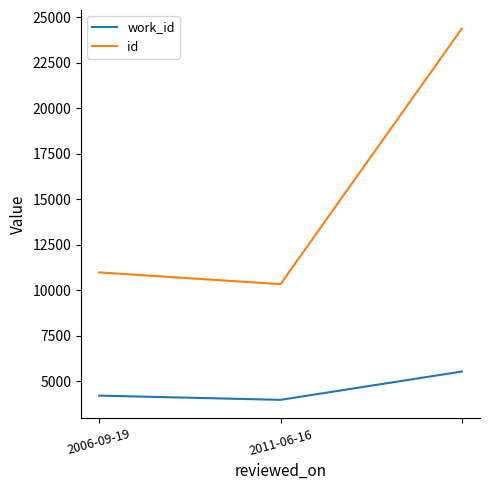

What is the minimum value shown in the chart?

3979